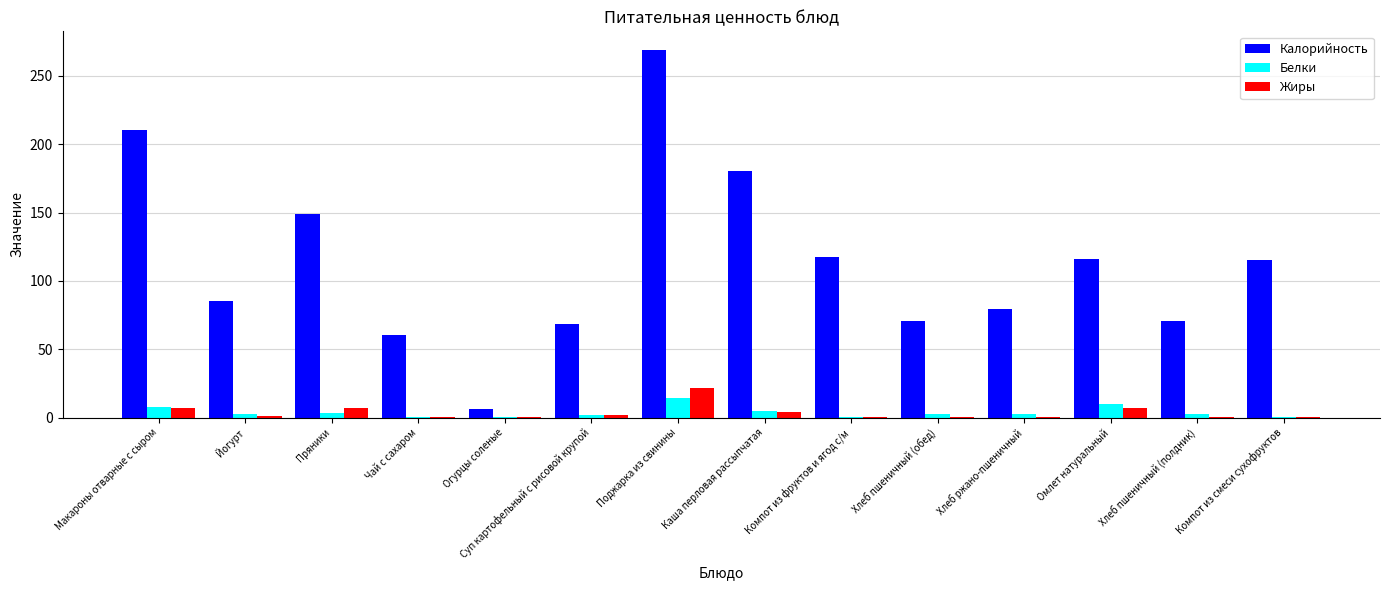

At which label does Жиры reach its peak?

Поджарка из свинины